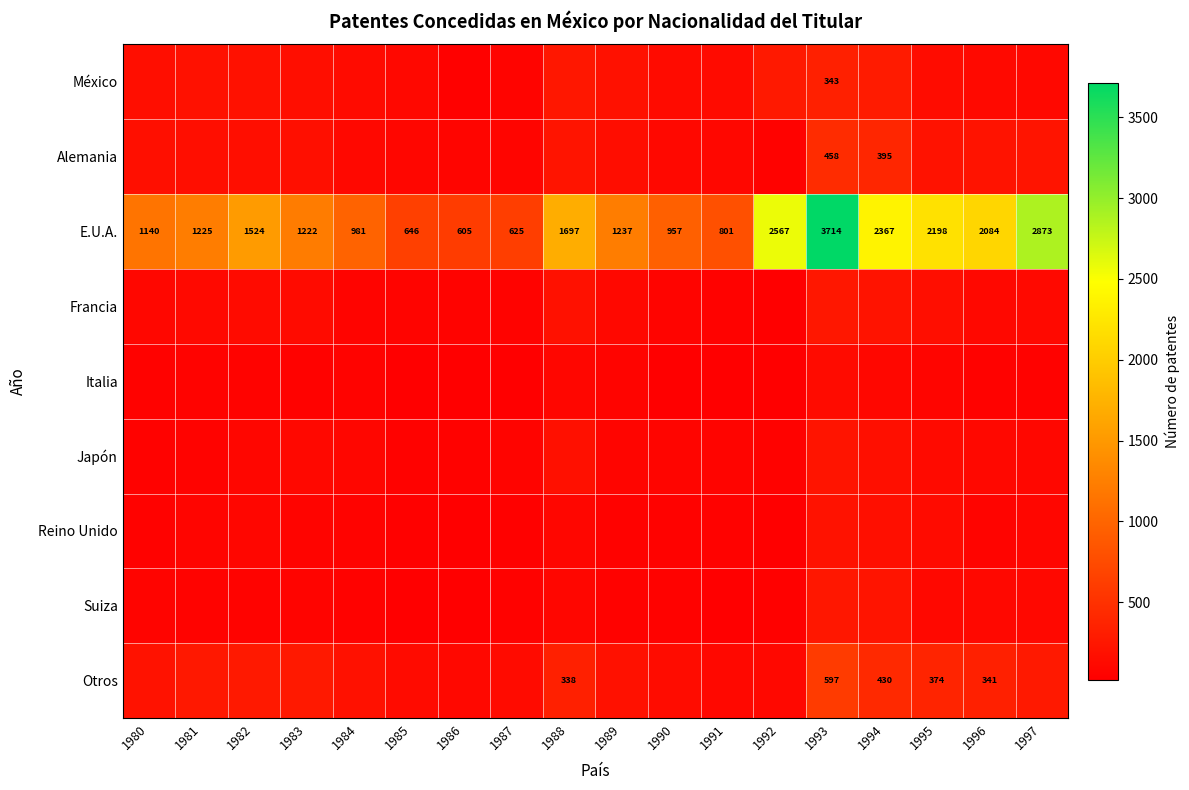

What is the maximum value shown in the chart?

3714